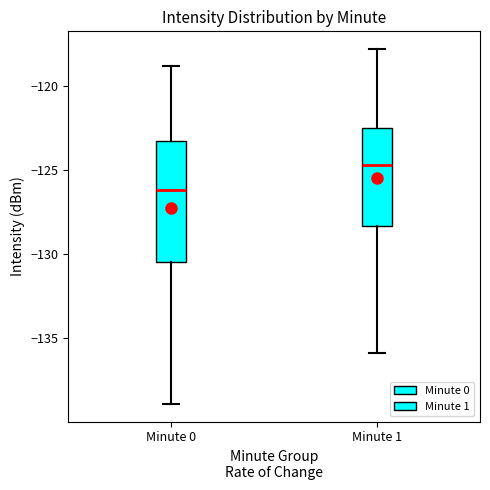

Which box's median line is the lowest?

Minute 0